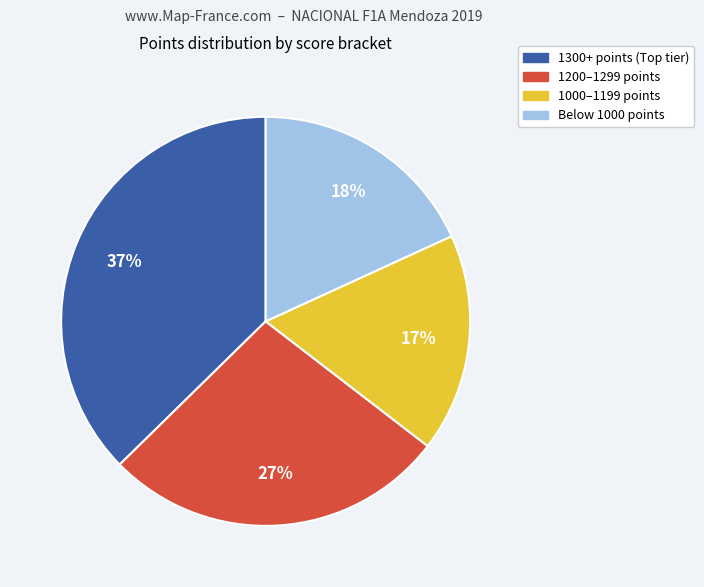

Does any single category account for the majority?

No